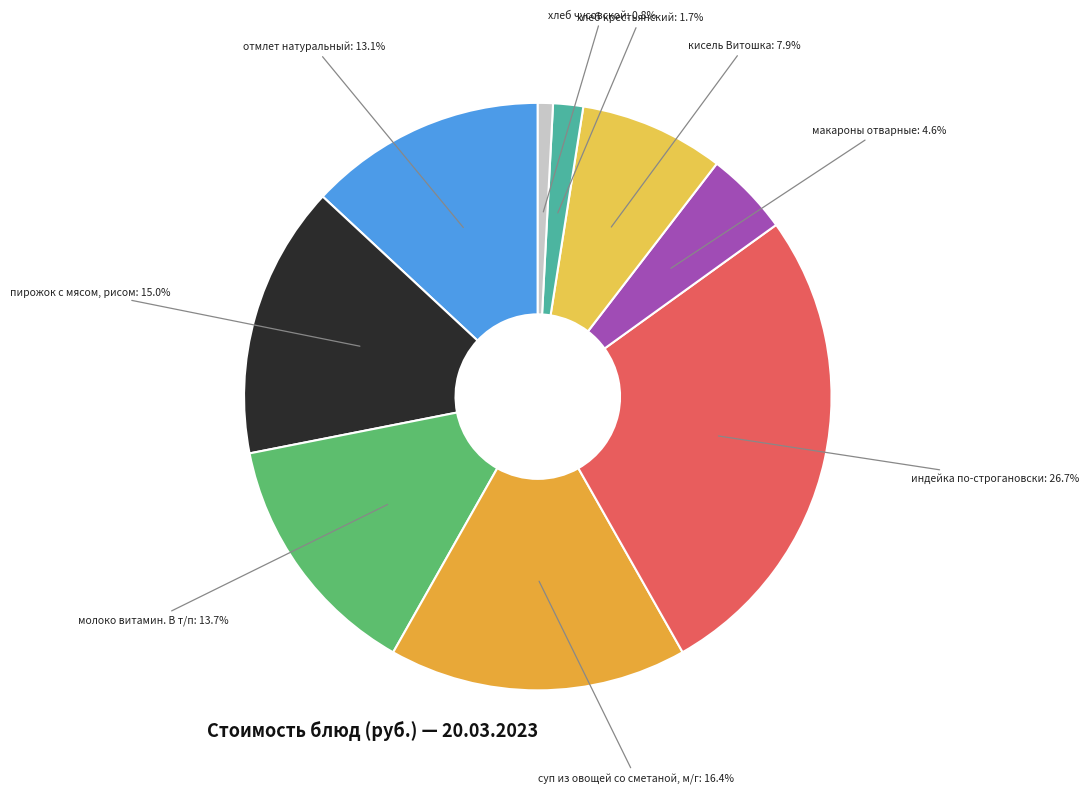

Count the number of slices in the pie.

9